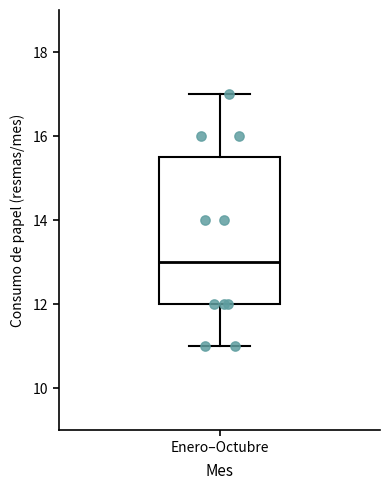

Transcribe this box plot: give where the median line is, the range the box spans, and where the two whiskers end, as read against the y-axis. The values are not printed on the chart, so give them approximately, as read against the axis.

median 13.0, box 12.0 to 15.6, whiskers 11.0 to 17.0